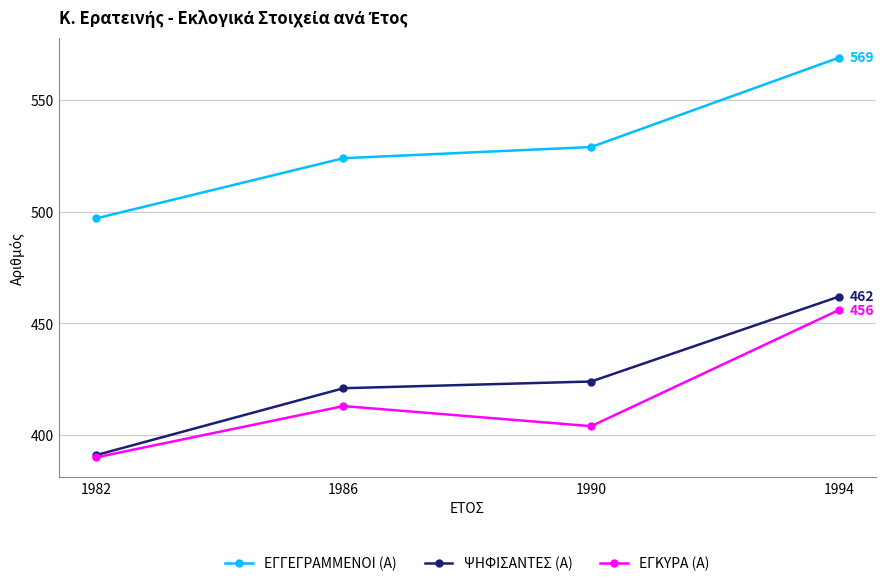

The ΕΓΓΕΓΡΑΜΜΕΝΟΙ (Α) series shows 524 at 1986. True or false?

True